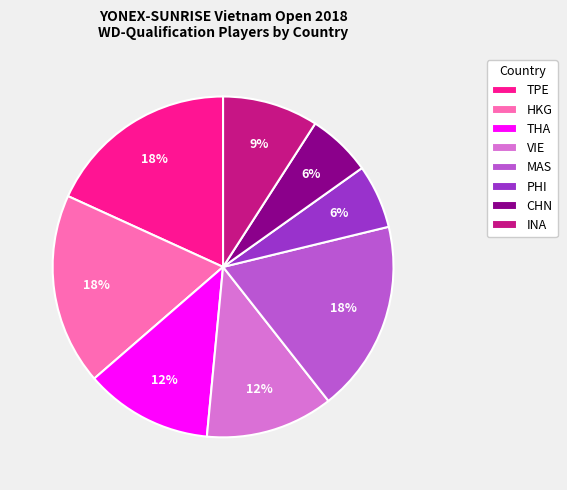

To the nearest percent, what is the average slice percentage?

12%